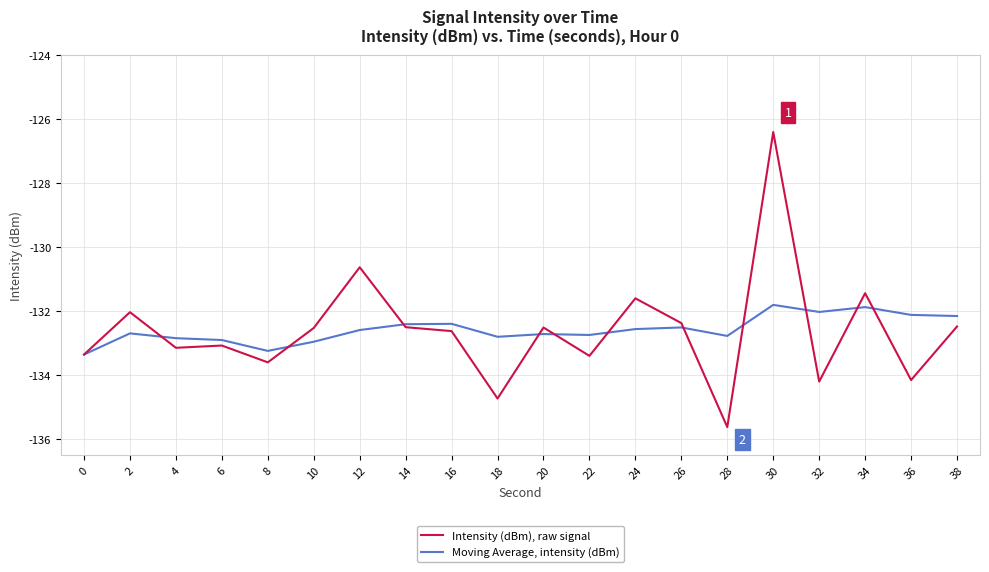

How many lines are shown in the chart?

2